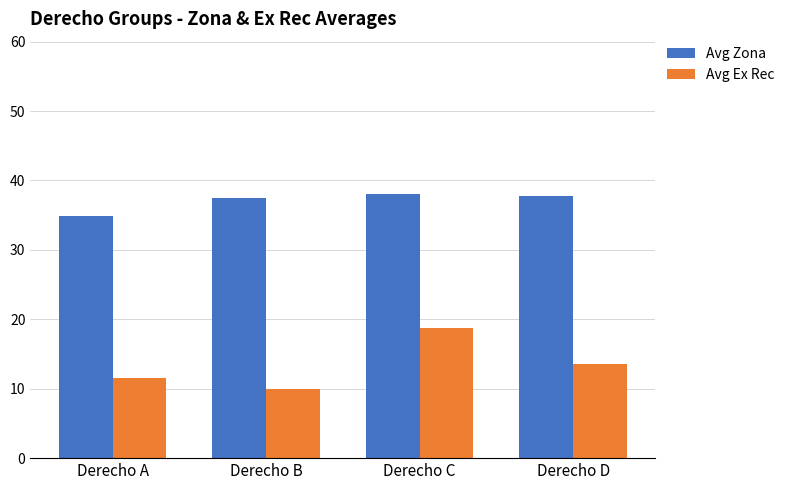

What is the spread (max minus min) of values at Derecho C?

19.2